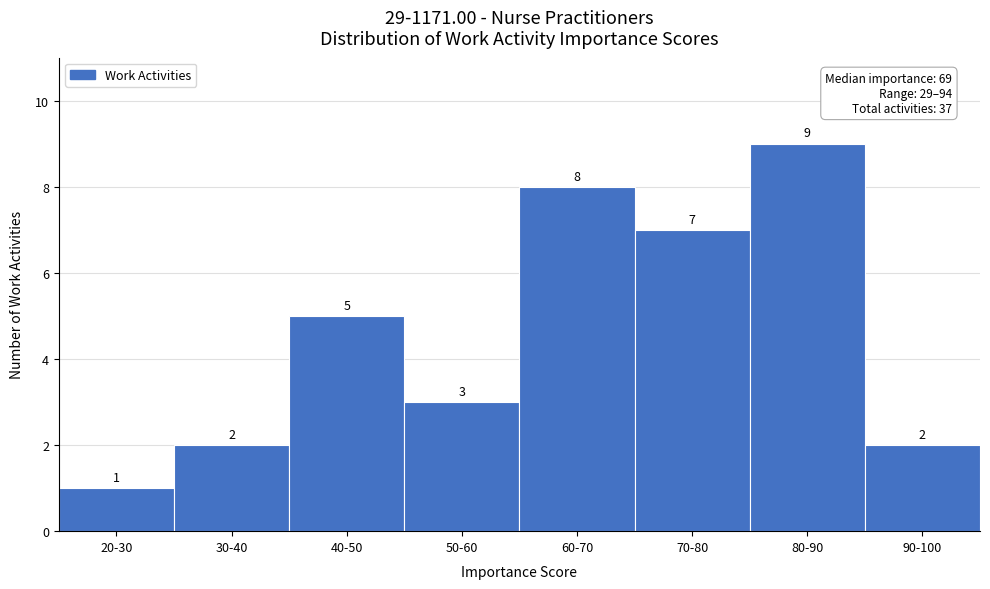

Reading right to left, transcribe all the data shown in this chart.

90-100=2	80-90=9	70-80=7	60-70=8	50-60=3	40-50=5	30-40=2	20-30=1